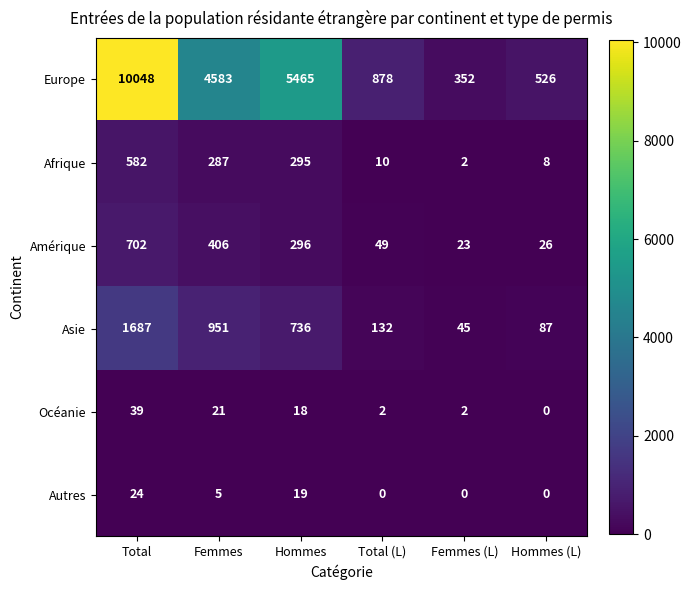

What is the sum of the Afrique values at Femmes (L) and Total (L)?

12